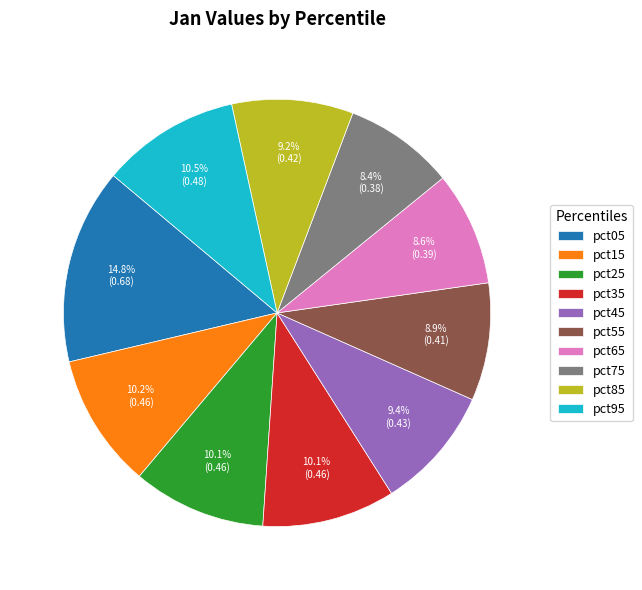

Between pct65 and pct25, which is larger?

pct25